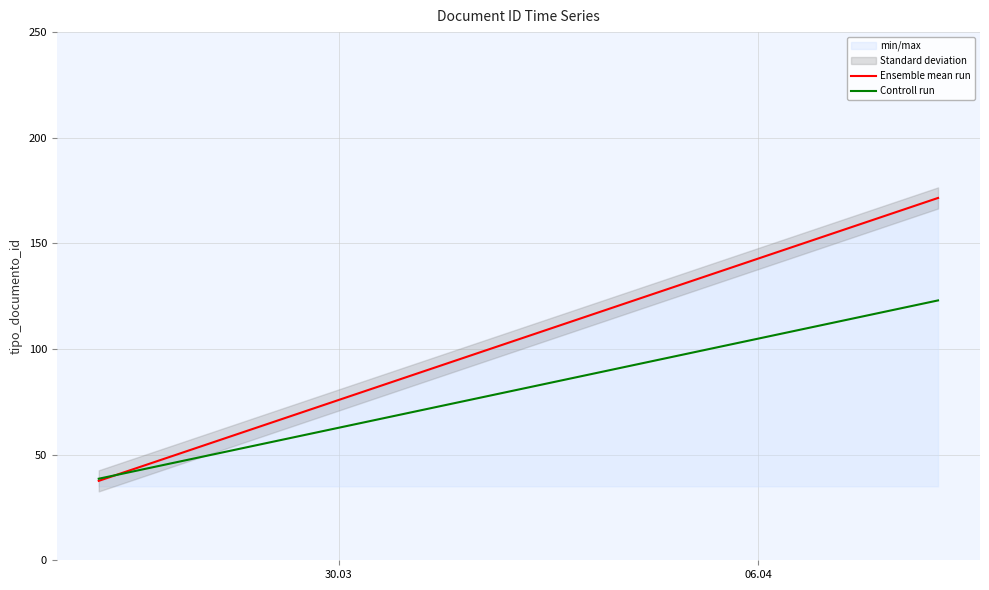

The value of Controll run at 30.03 is 20.0. True or false?

False